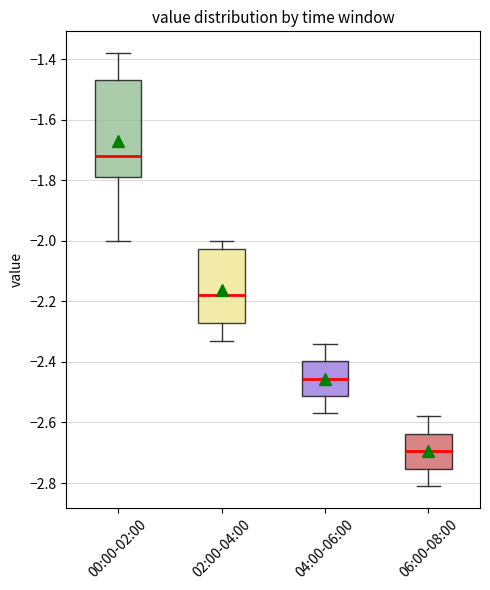

Which box has the lowest median line?

06:00-08:00